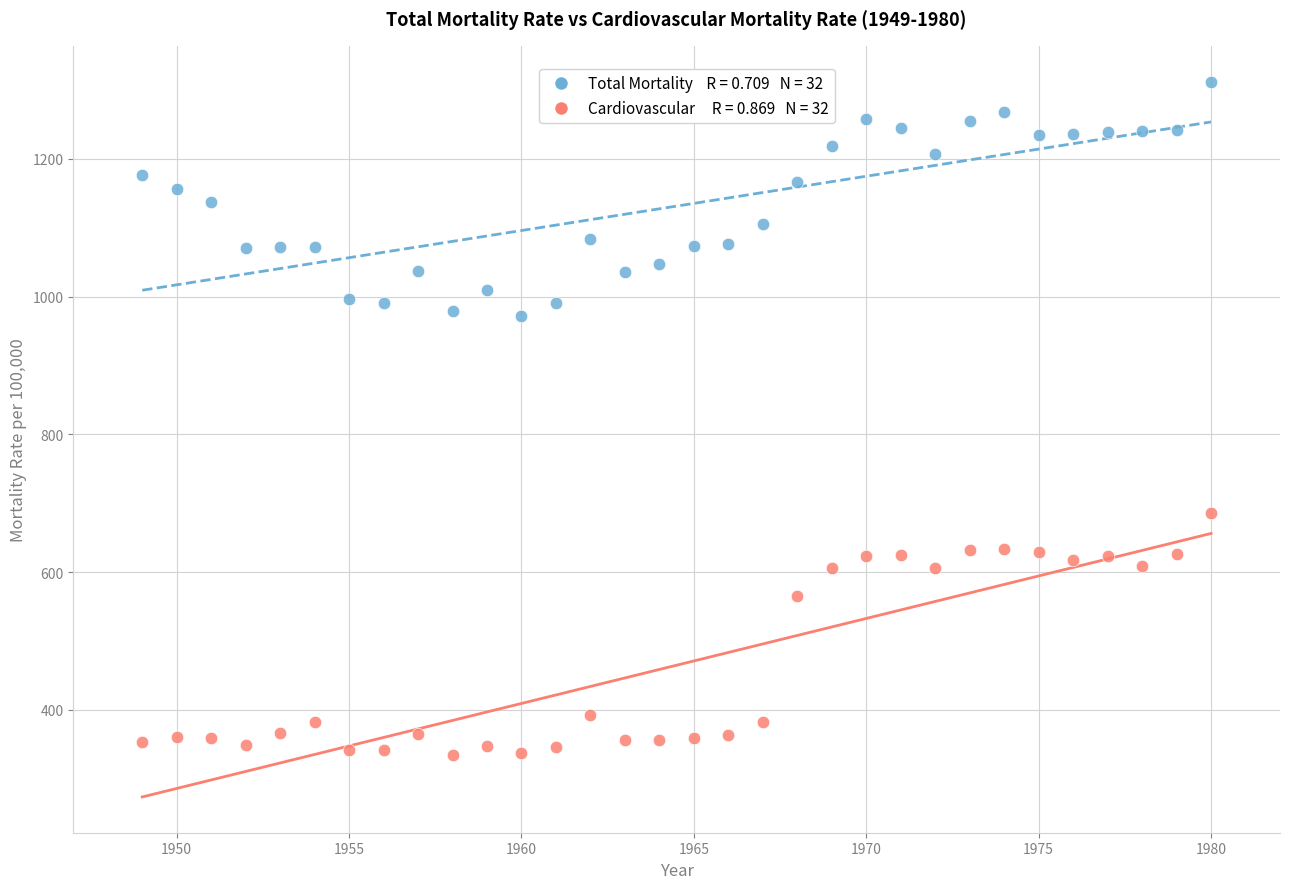

Across all data points, what is the range of Y values (max minus min)?

978.4